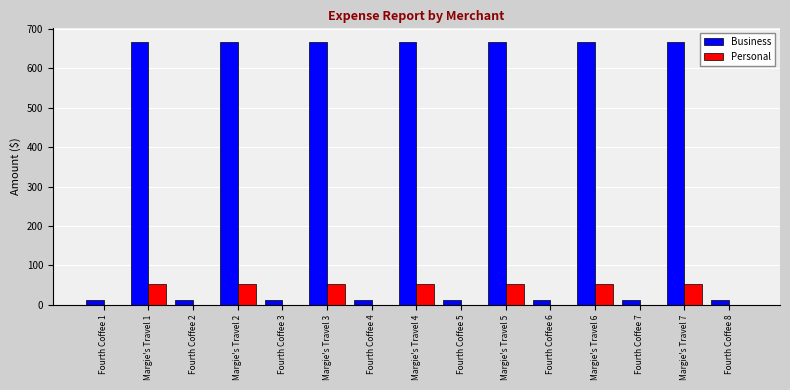

What is the spread (max minus min) of values at Margie's Travel 2?

616.1